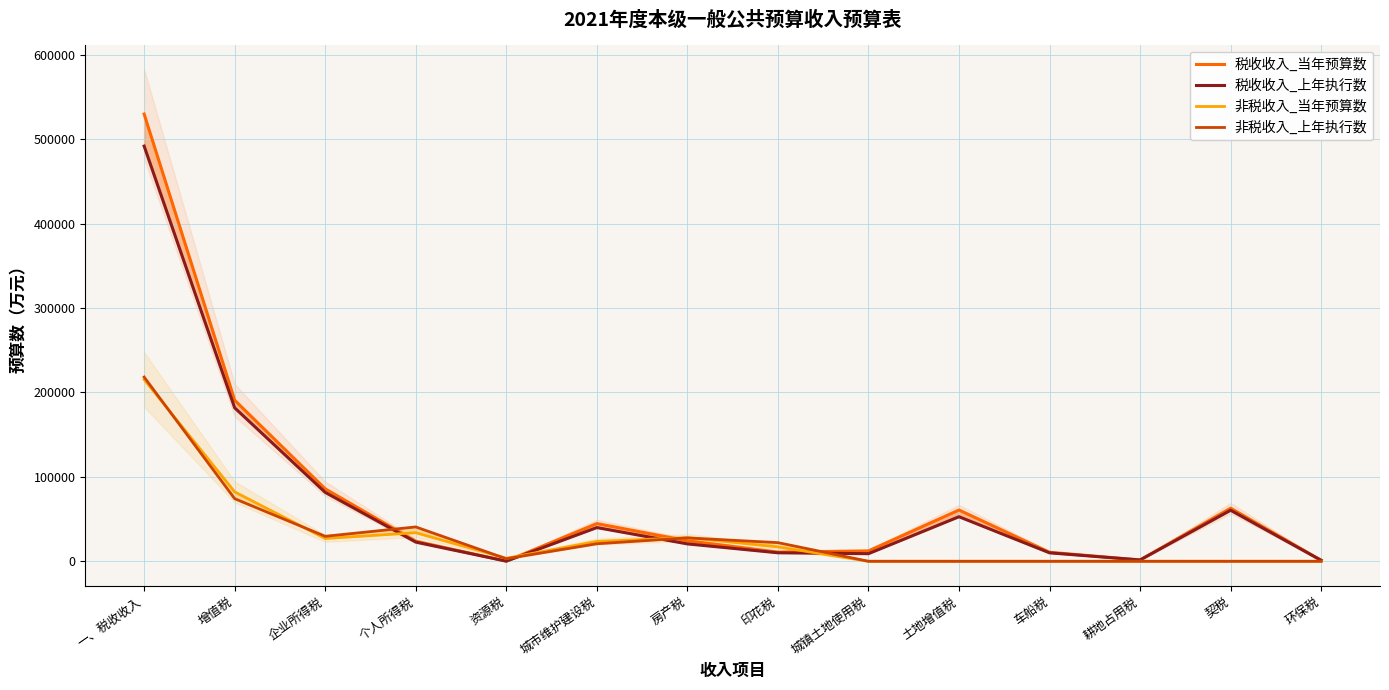

How many data points does each series have?

14